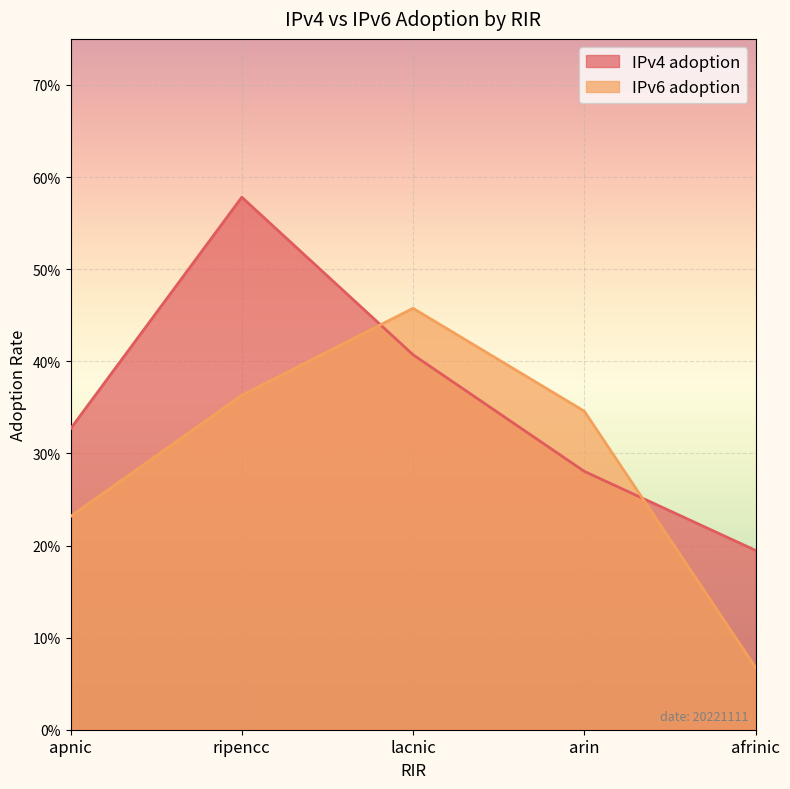

Reading right to left, transcribe all the data shown in this chart.

IPv4 adoption: 0.2	0.3	0.4	0.6	0.3
IPv6 adoption: 0.1	0.3	0.5	0.4	0.2